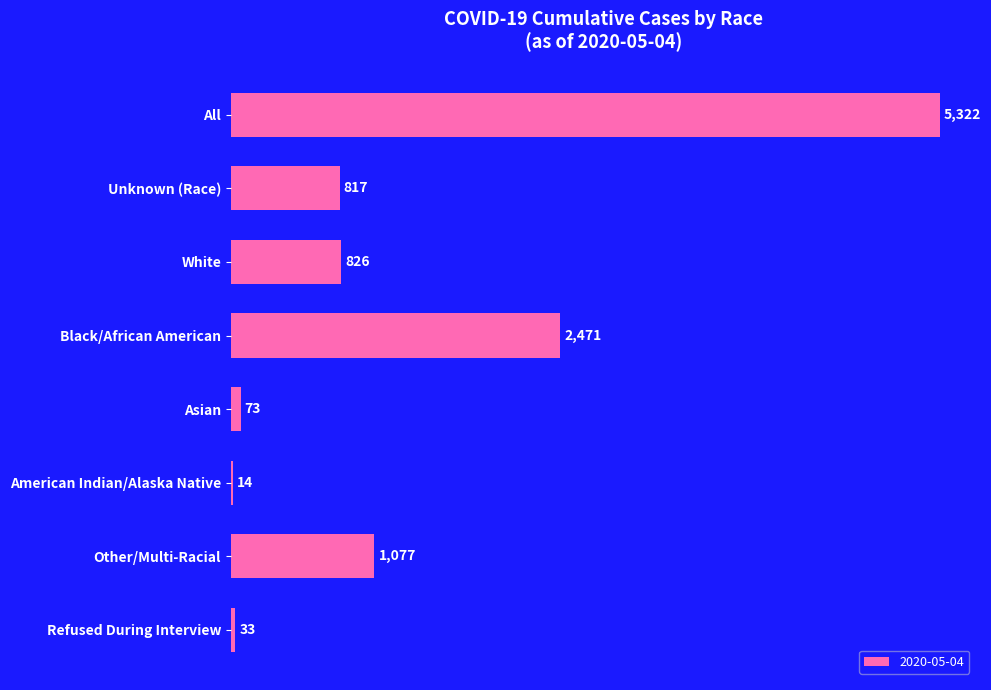

What is the sum of all values?

10633